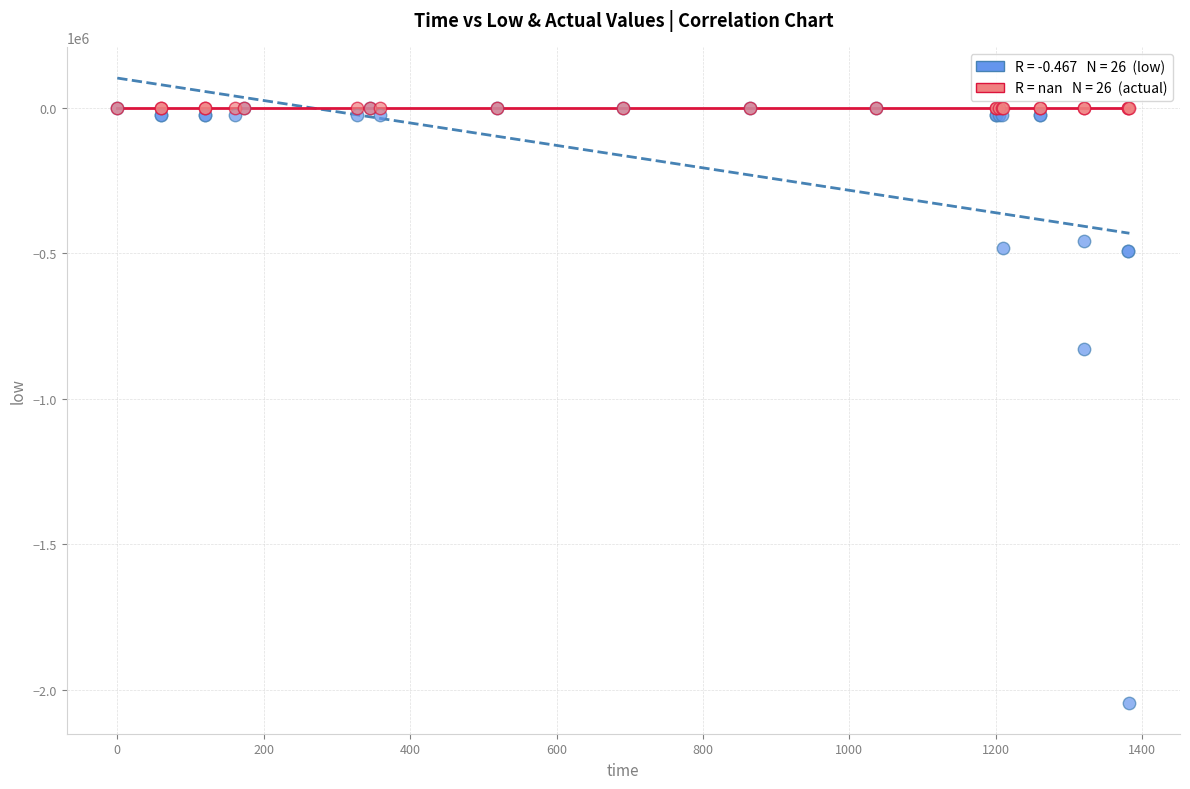

Across all series, what Y value is closest to -1022018?

-831068.4